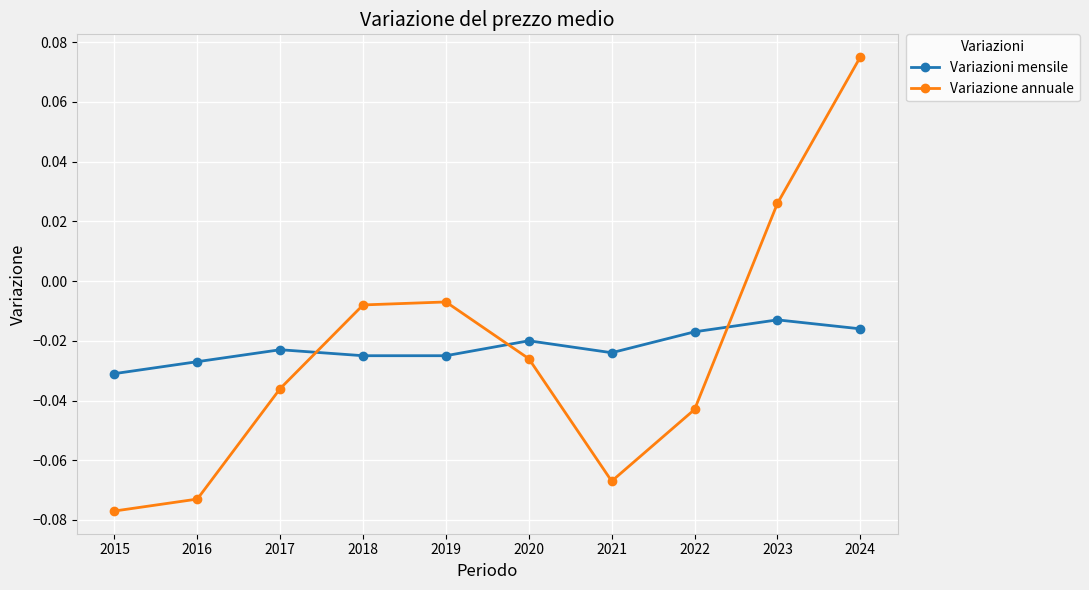

At which label does Variazione annuale first exceed 0?

2023